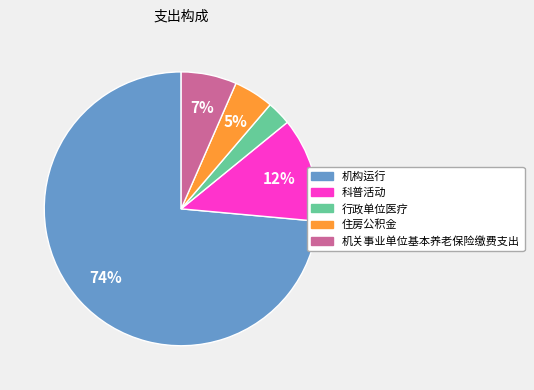

Which category has the biggest portion of the pie?

机构运行